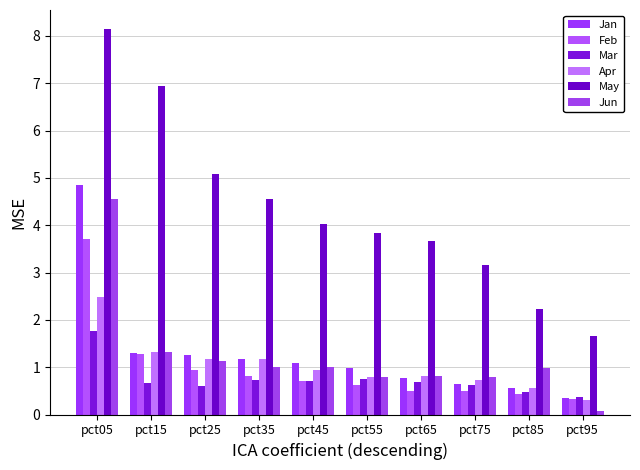

Rank the categories by Mar value from highest to lowest.

pct05, pct55, pct35, pct45, pct65, pct15, pct75, pct25, pct85, pct95